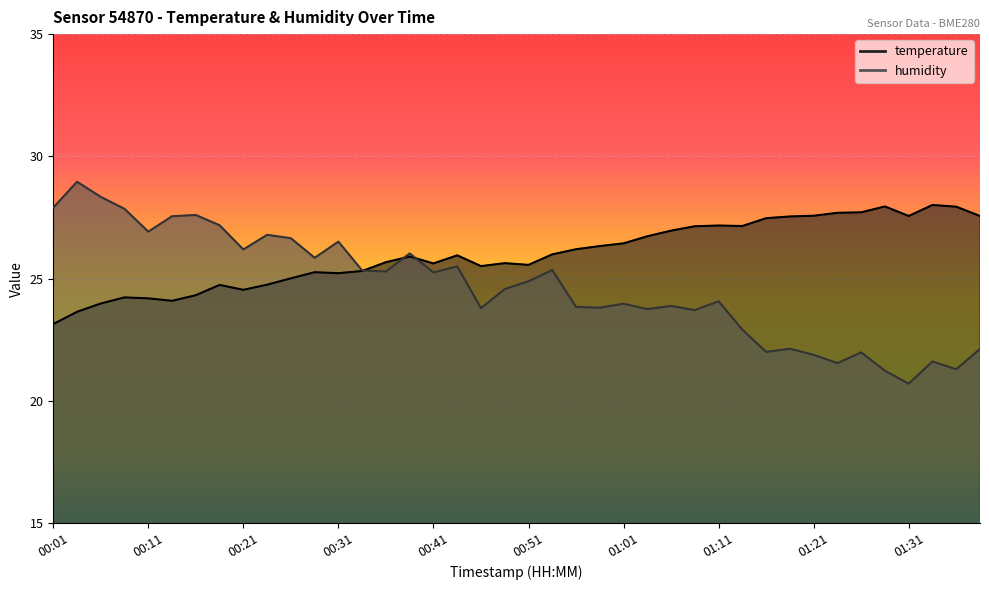

List the labels in order of temperature value, largest first.

01:34, 01:29, 01:36, 01:26, 01:24, 01:21, 01:31, 01:39, 01:19, 01:16, 01:11, 01:14, 01:09, 01:06, 01:04, 01:01, 00:59, 00:56, 00:54, 00:44, 00:39, 00:36, 00:49, 00:41, 00:51, 00:46, 00:34, 00:29, 00:31, 00:26, 00:24, 00:19, 00:21, 00:16, 00:09, 00:11, 00:14, 00:06, 00:04, 00:01